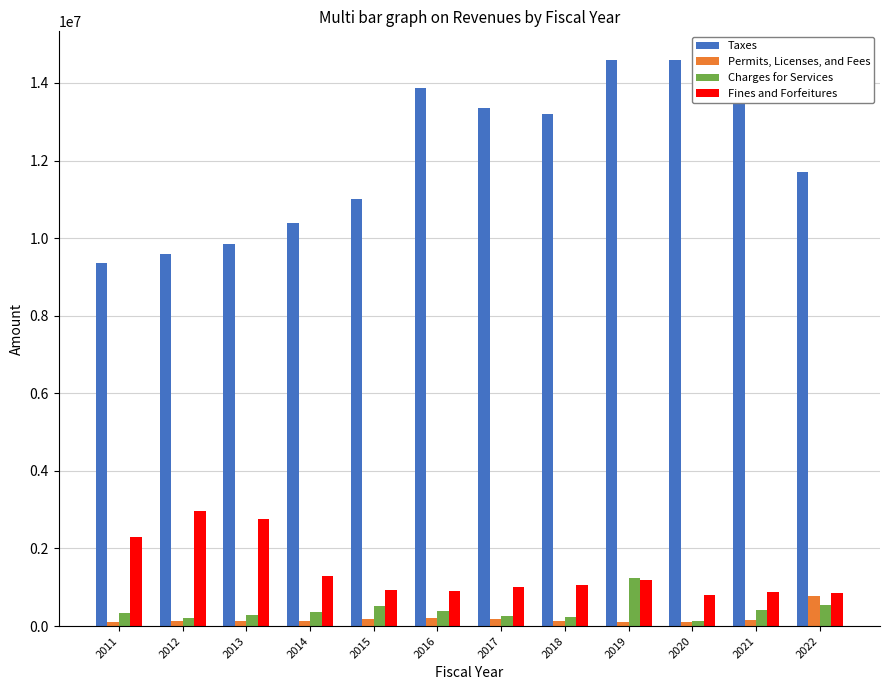

What is the maximum value for Permits, Licenses, and Fees?

765055